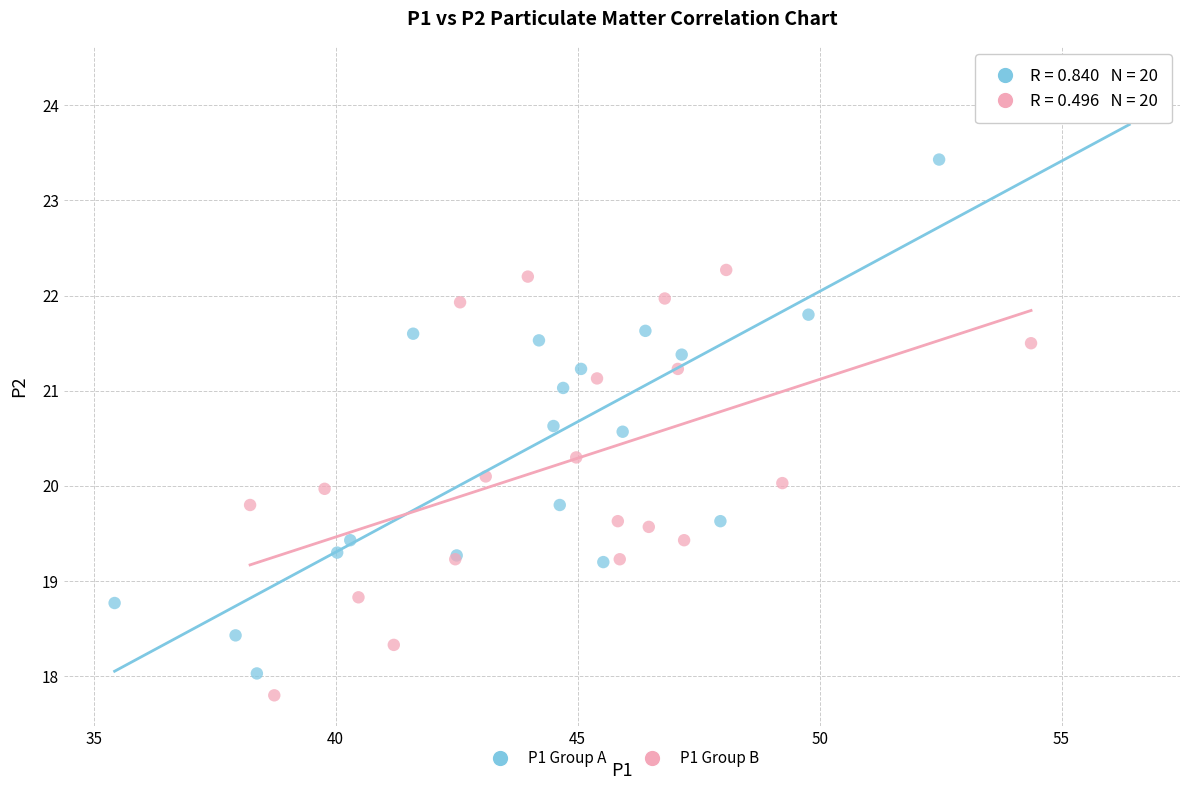

Which series has the largest Y range (max minus min)?

P1 Group A